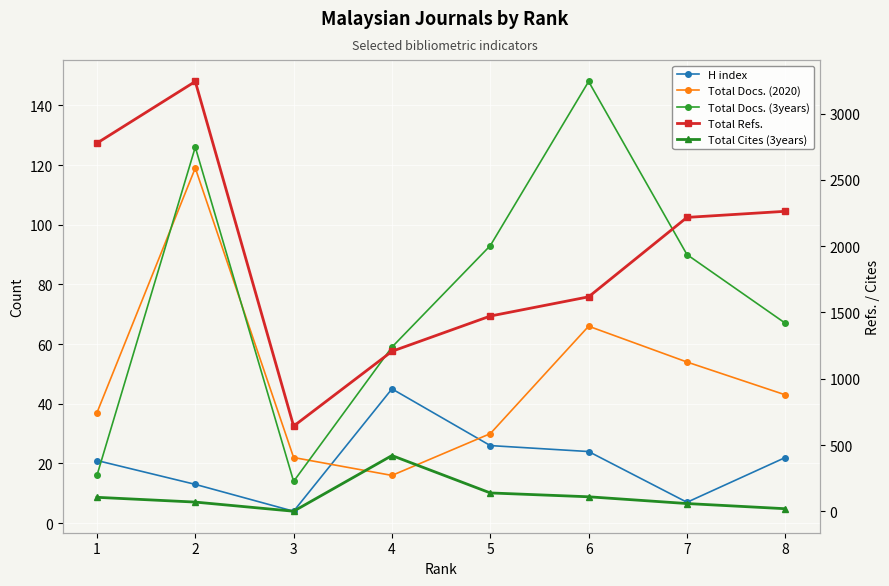

How many lines are shown in the chart?

5